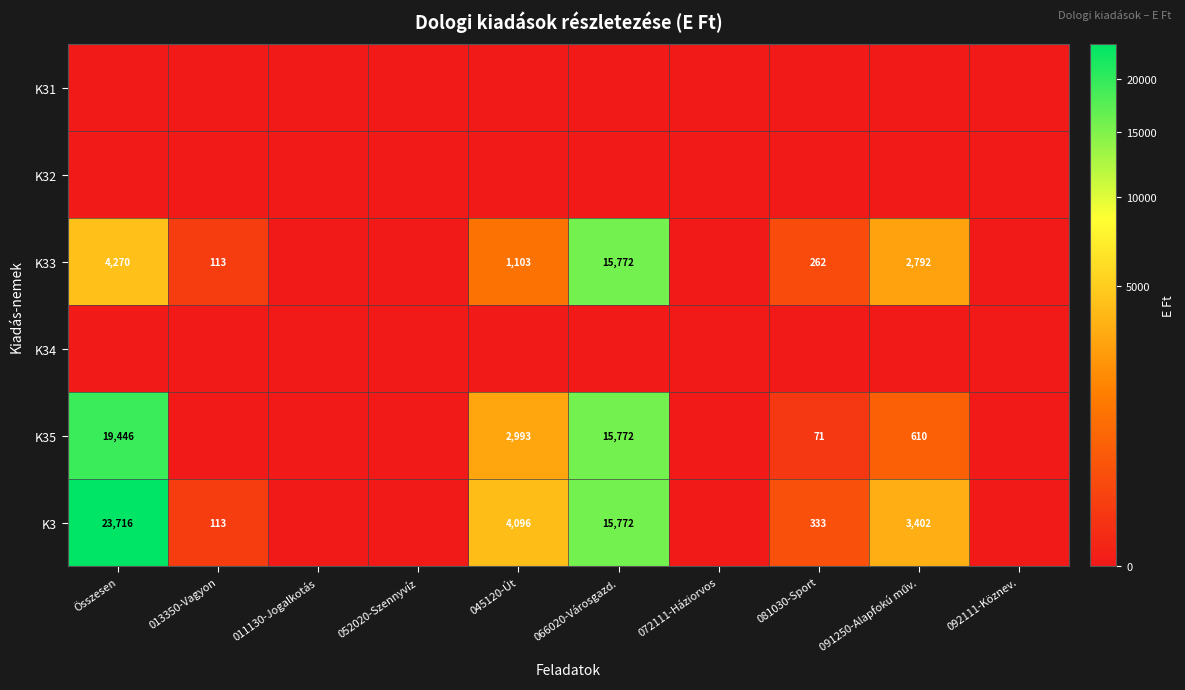

True or false: K3 has a value of 113 at 013350-Vagyon.

True